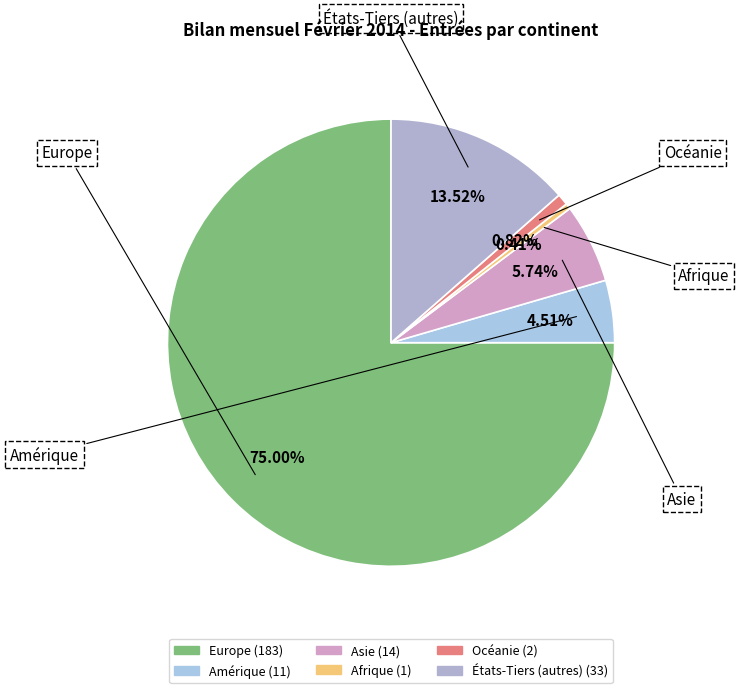

The États-Tiers (autres) slice represents 14% of the pie. True or false?

True